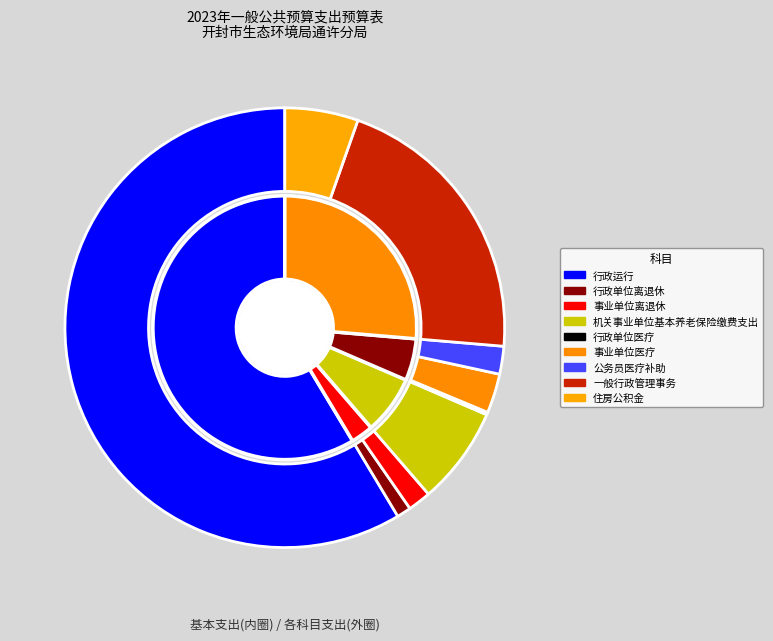

True or false: 行政运行 accounts for 59% of the total.

True